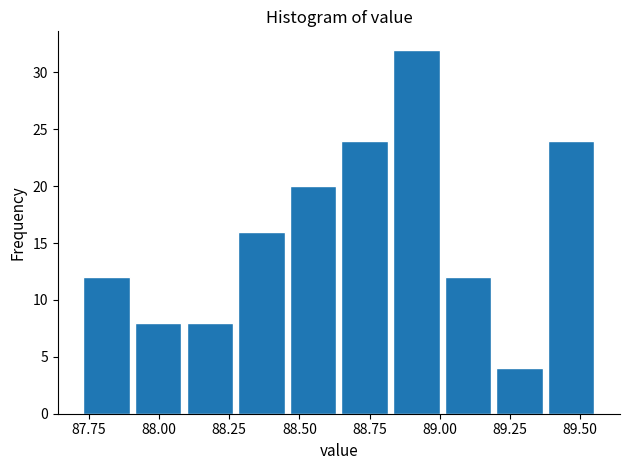

Around what value on the x-axis is the tallest bar? Give the approximate position of its centre, as read against the axis.

88.90